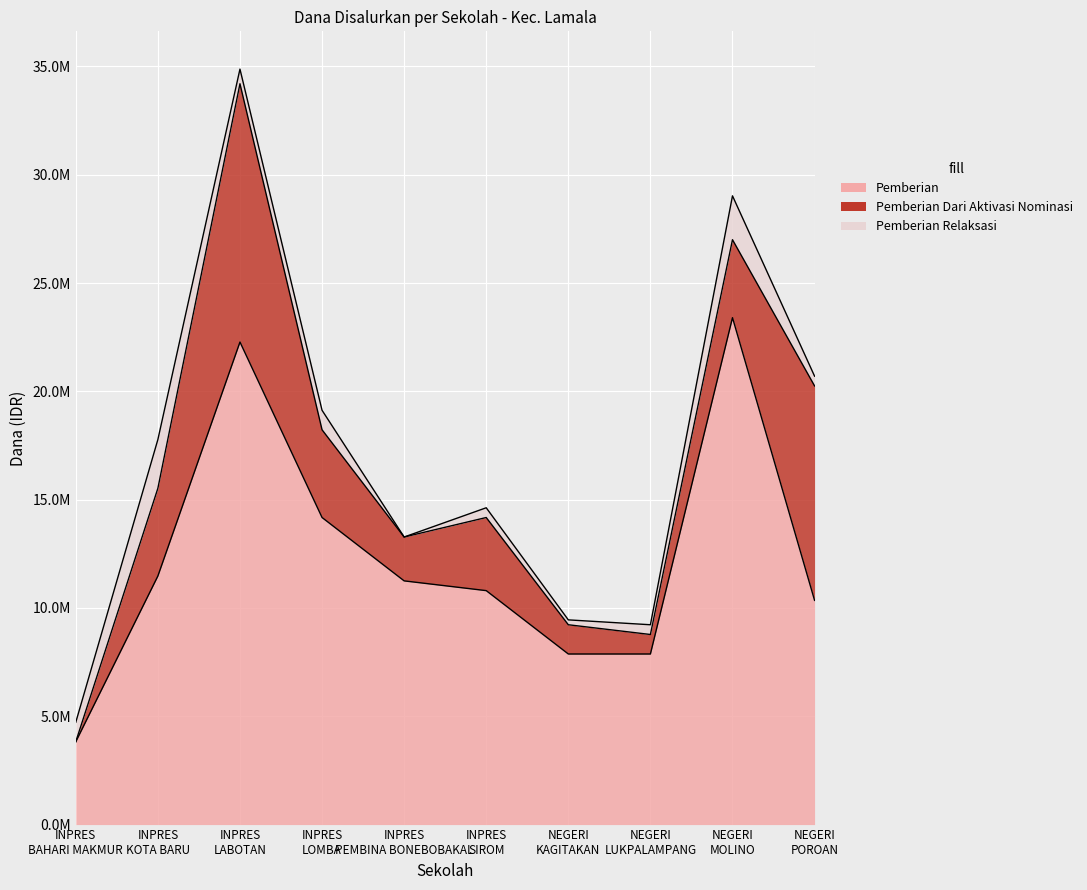

What is the sum of the Pemberian Relaksasi values at SD INPRES LABOTAN and SD INPRES KOTA BARU?

2925000